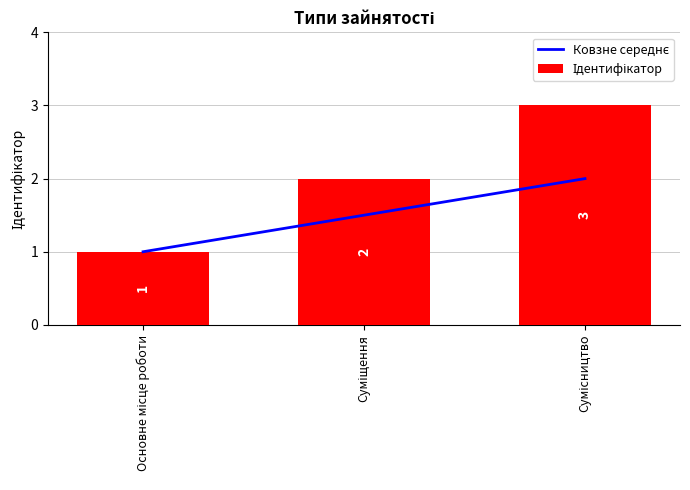

Between Сумісництво and Суміщення, which is larger?

Сумісництво